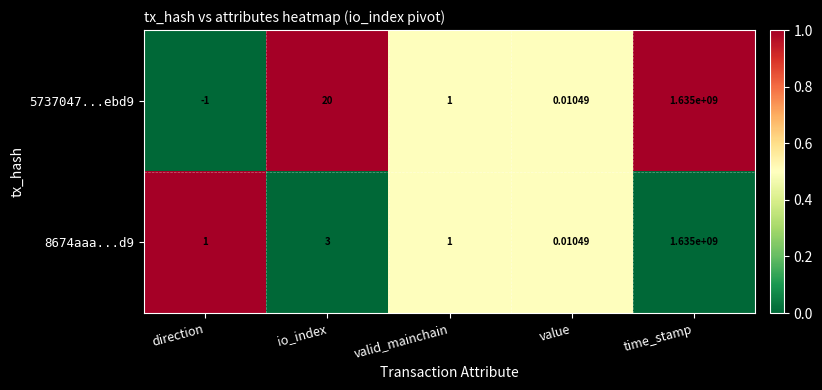

Is the value of 5737047...ebd9 at time_stamp greater than the value of 8674aaa...d9 at io_index?

Yes